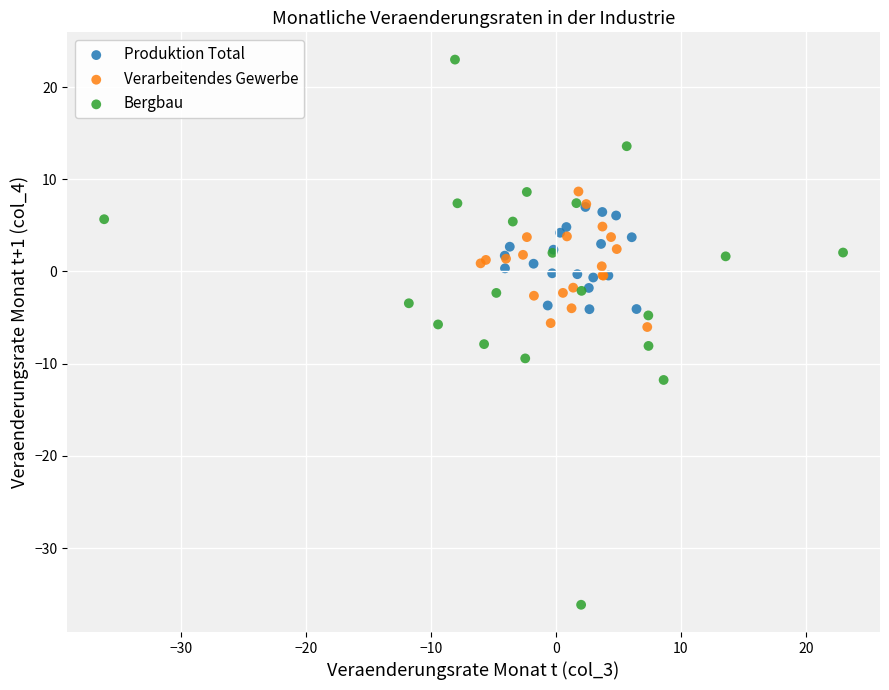

Which series contains the lowest Y value?

Bergbau